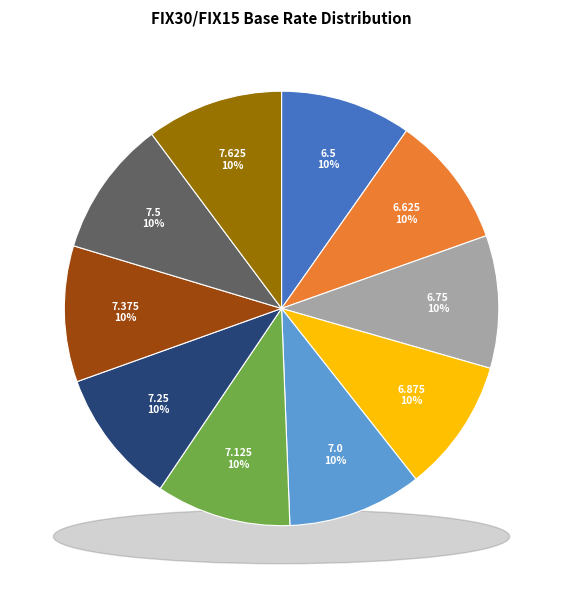

What percentage is the 7.25 slice, to the nearest percent?

10%